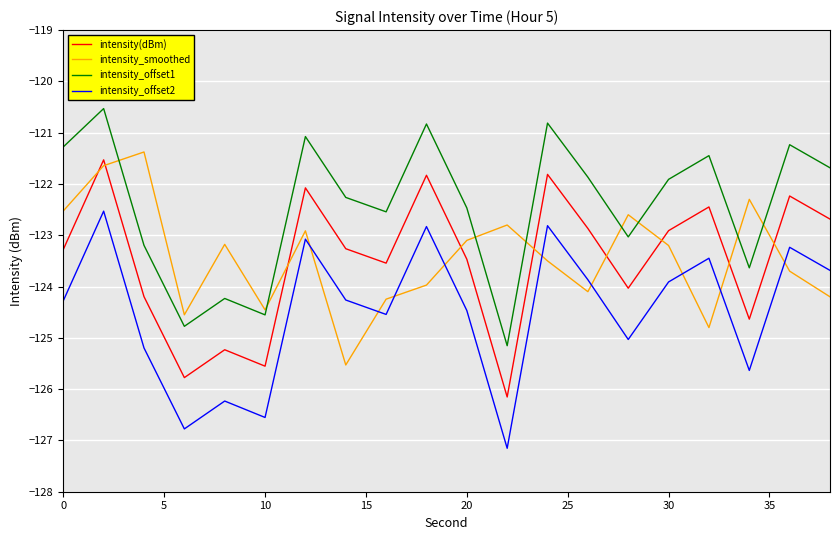

True or false: intensity(dBm) and intensity_offset2 cross at least once.

False